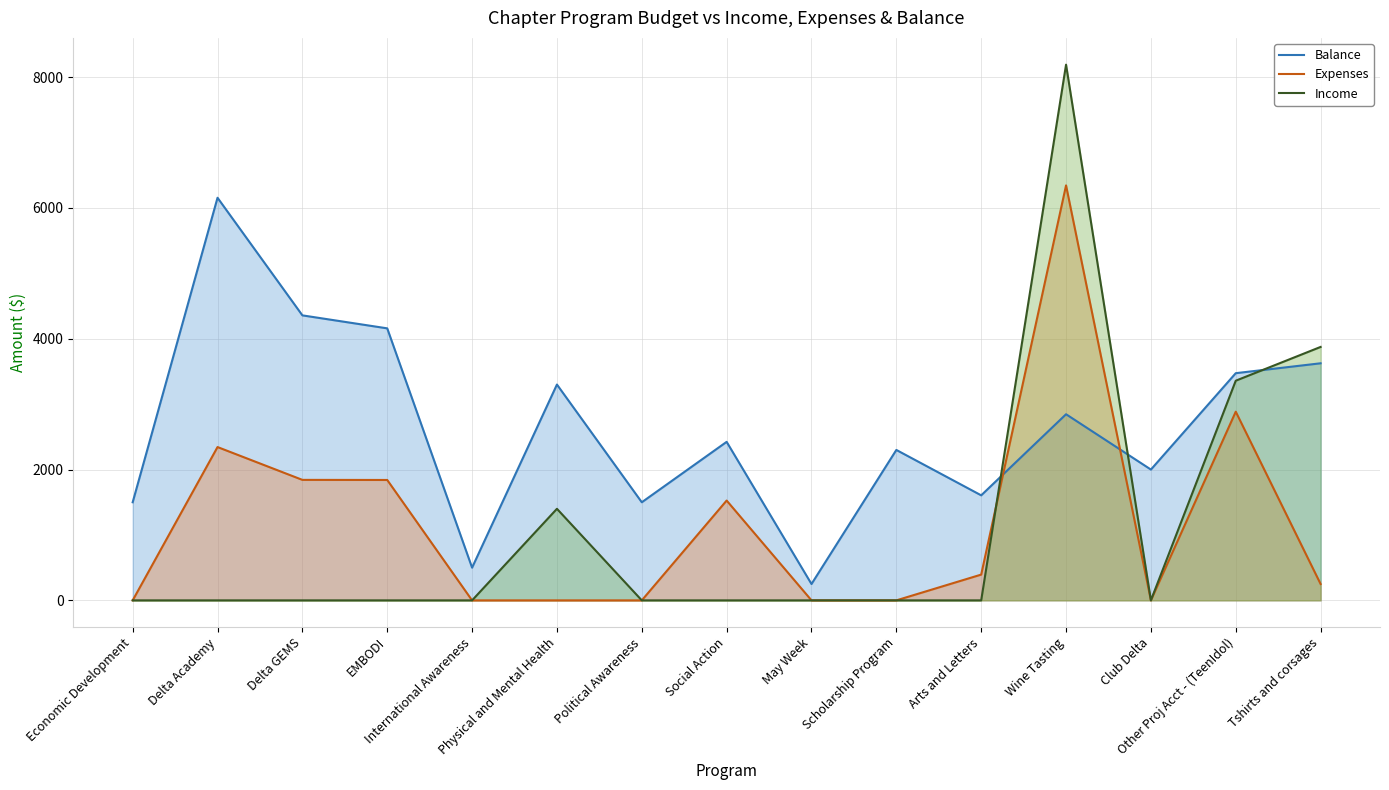

What position from the left is Delta Academy?

2